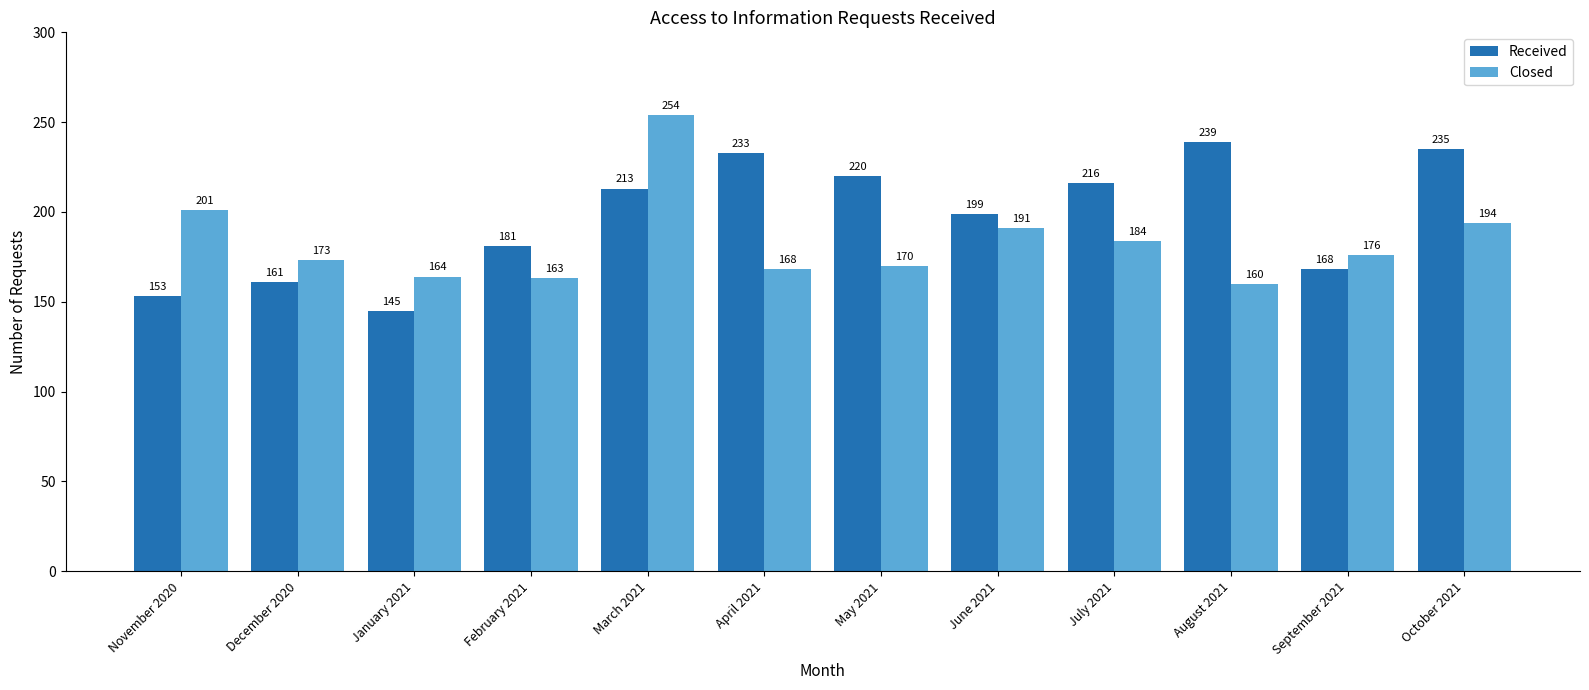

Where is Received nearest to the value 192?

June 2021